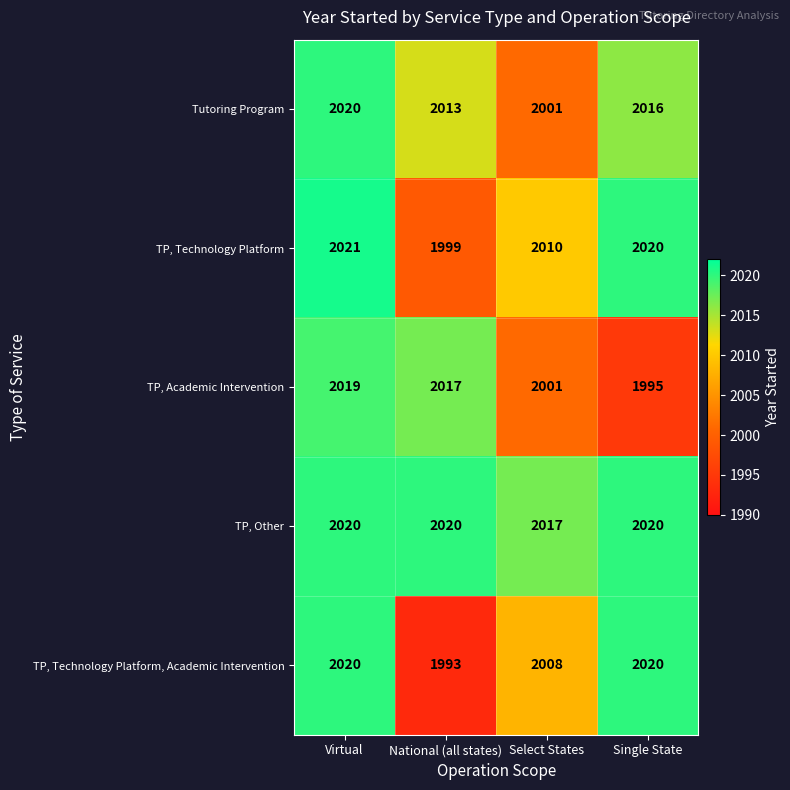

What is the greatest value displayed?

2021